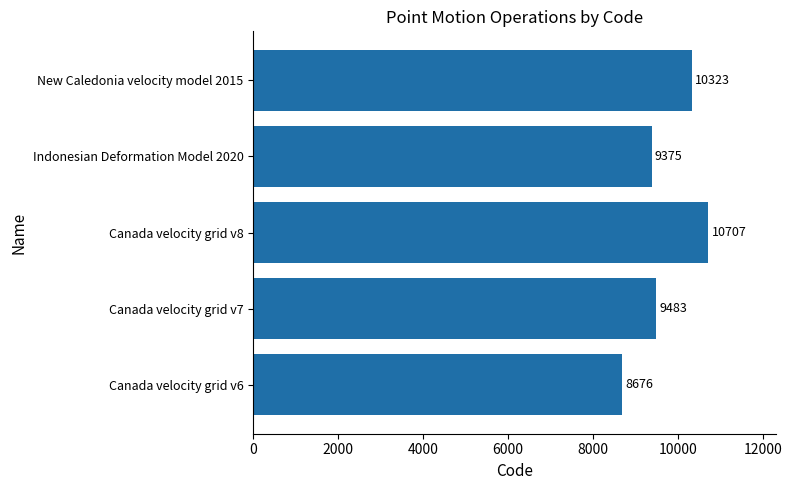

What is the minimum value shown in the chart?

8676